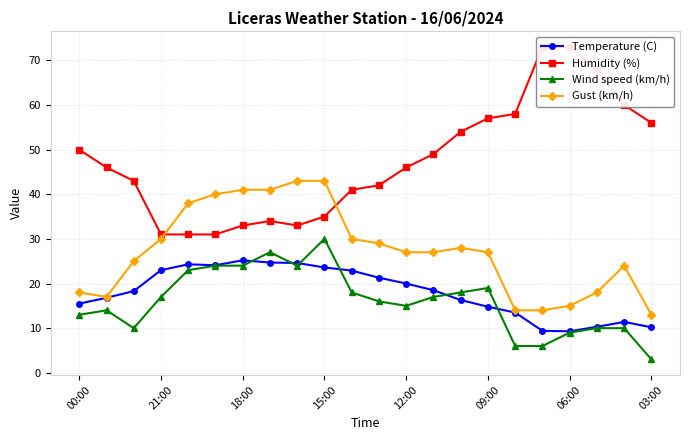

Is it true that Temperature (C) equals 33.3 at 12:00?

False